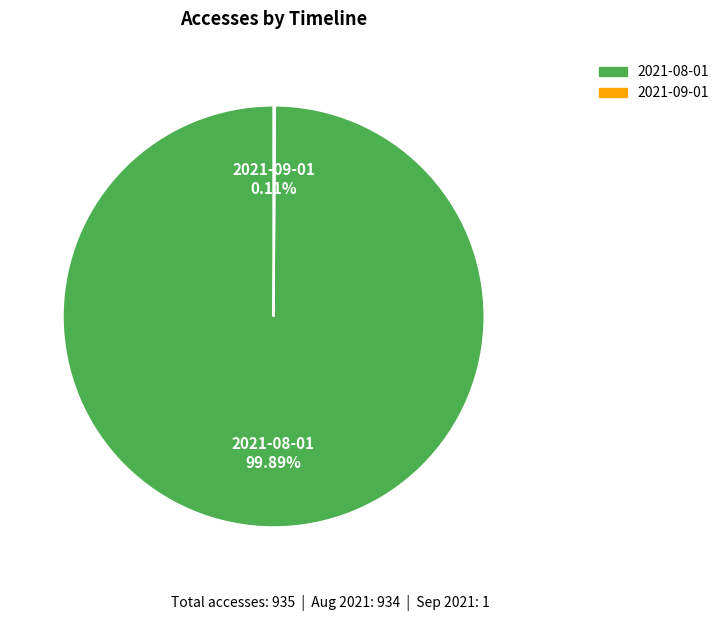

Which slice is the largest?

2021-08-01